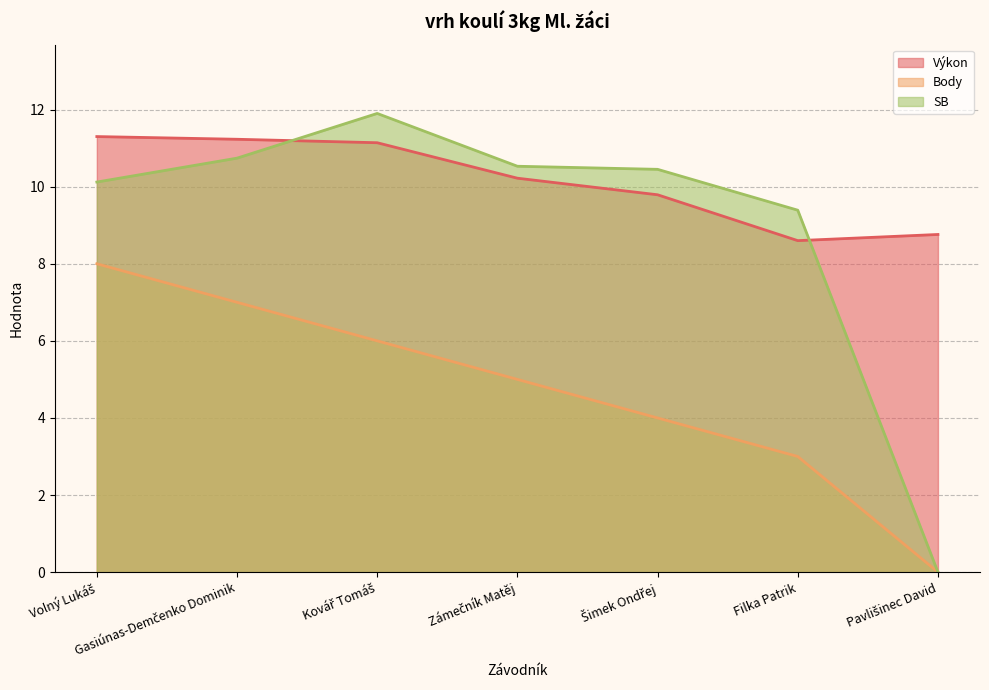

What is the label of the 1st point from the left?

Volný Lukáš